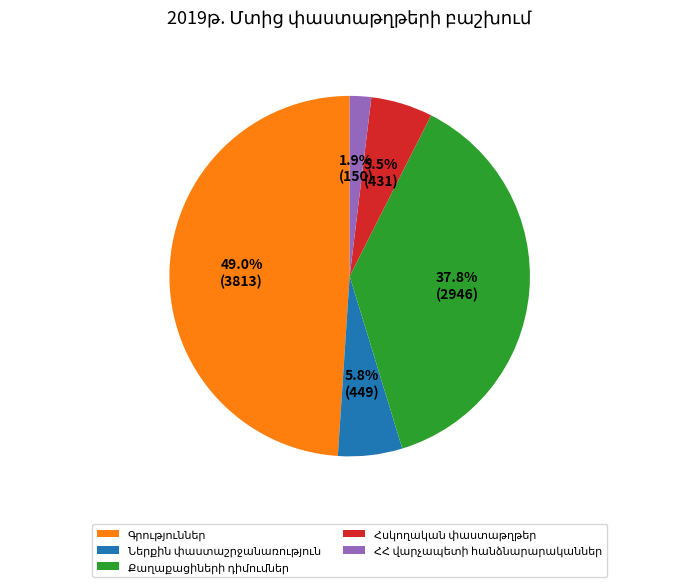

Does any single category account for the majority?

No